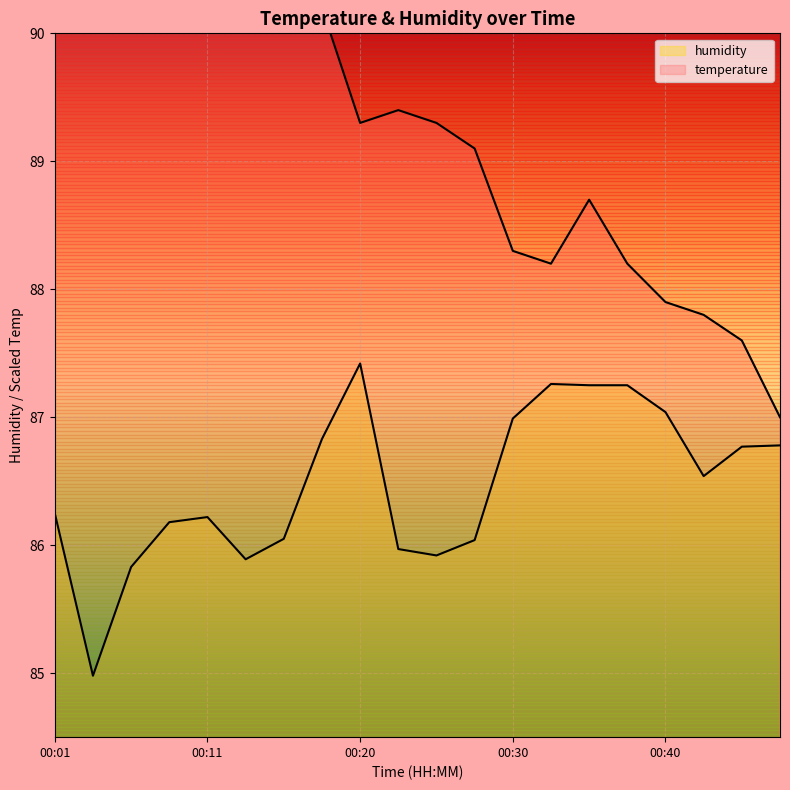

True or false: humidity and temperature cross at least once.

False